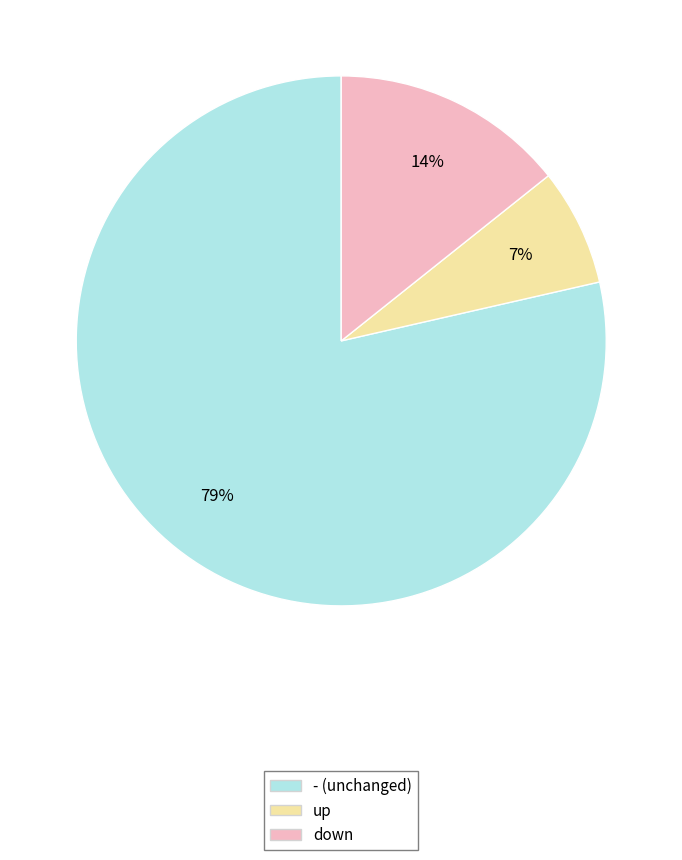

How many segments does this pie chart have?

3